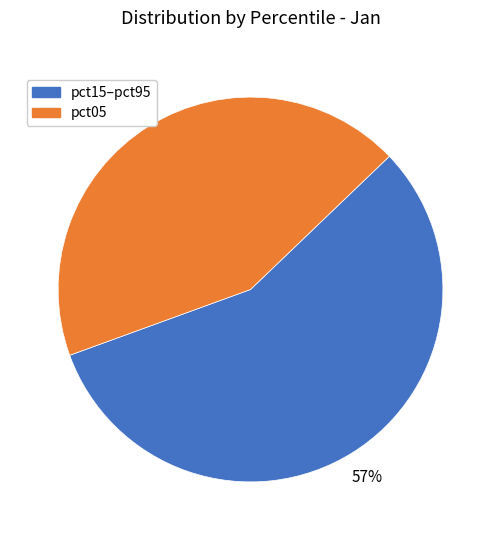

Count the number of slices in the pie.

2